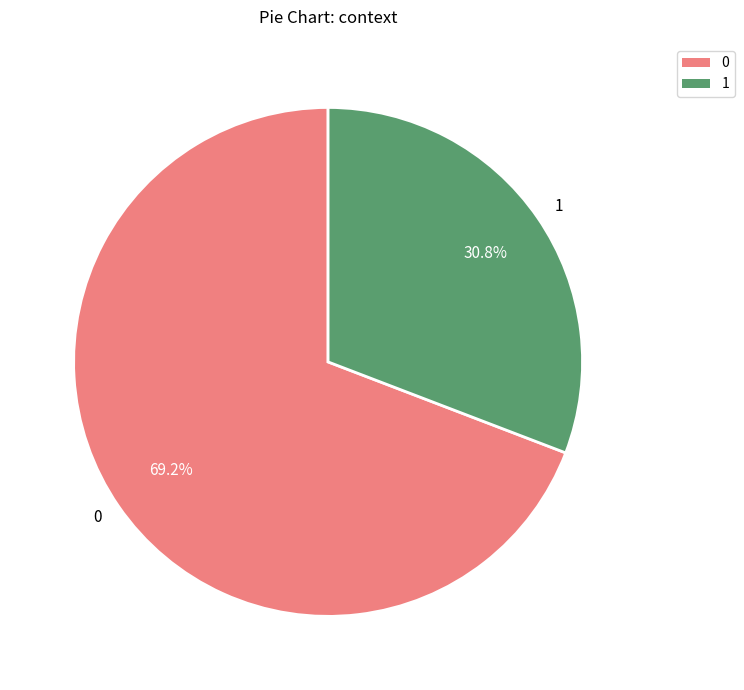

Do 1 and 0 together represent more than half of the pie?

Yes